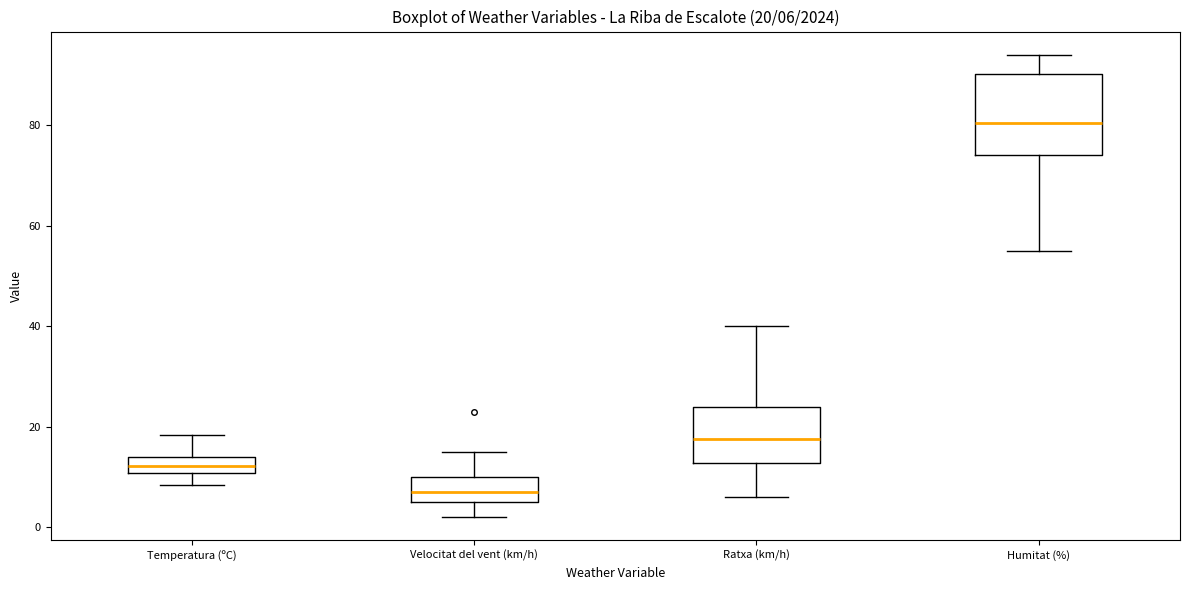

Comparing the boxes themselves (not the whiskers), which one is the tallest?

Humitat (%)